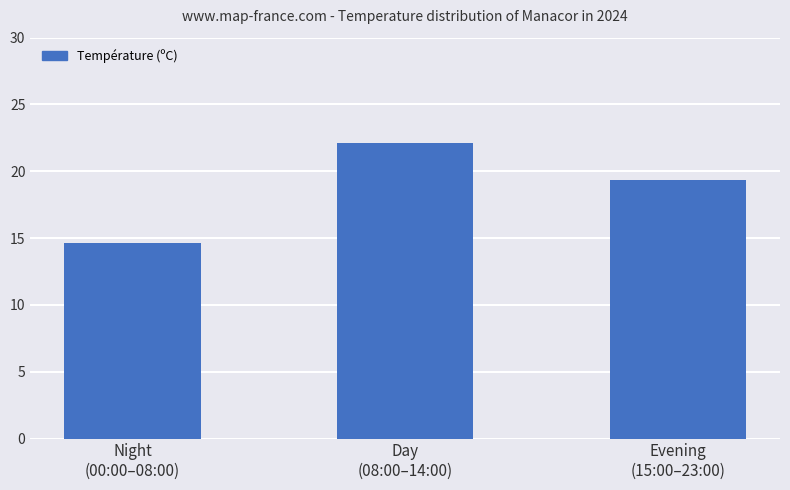

What is the minimum value shown in the chart?

14.6